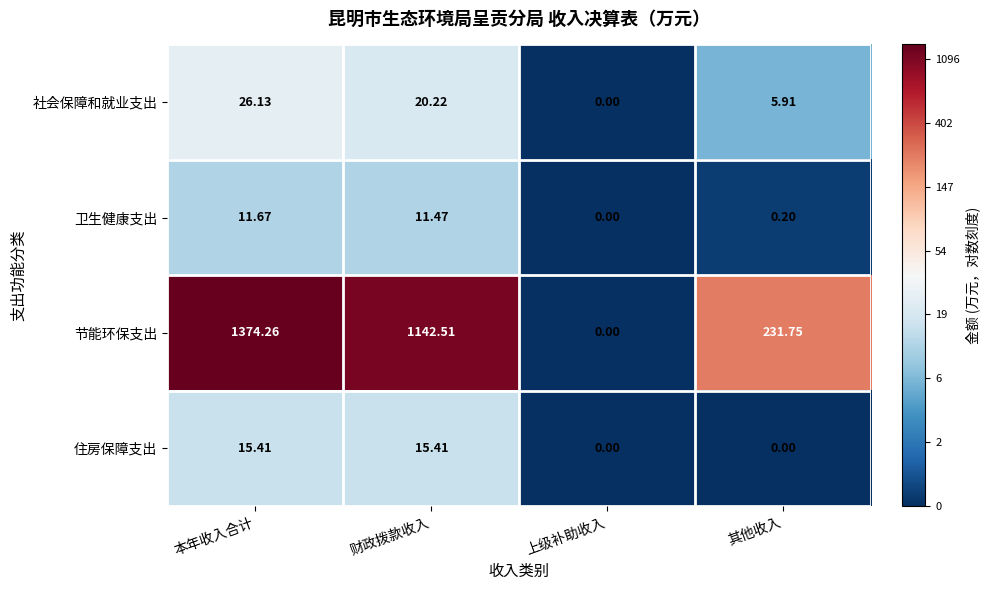

At which label does 节能环保支出 first exceed 1142?

本年收入合计